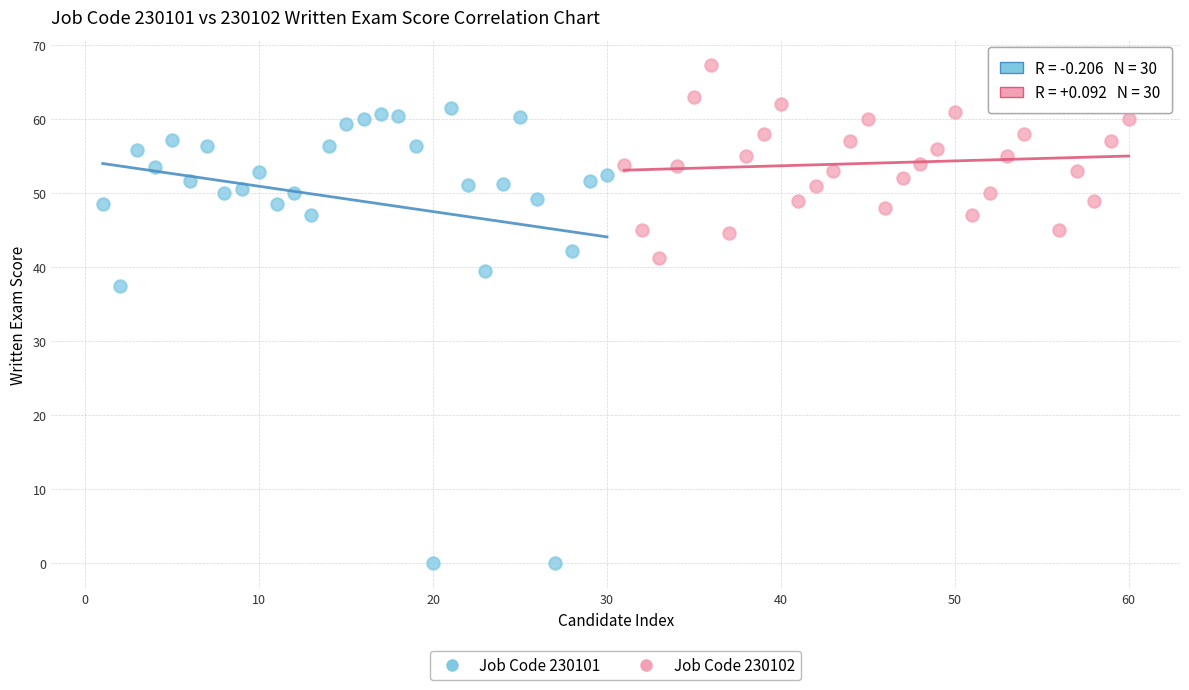

Which series has the widest spread of Y values?

Job Code 230101